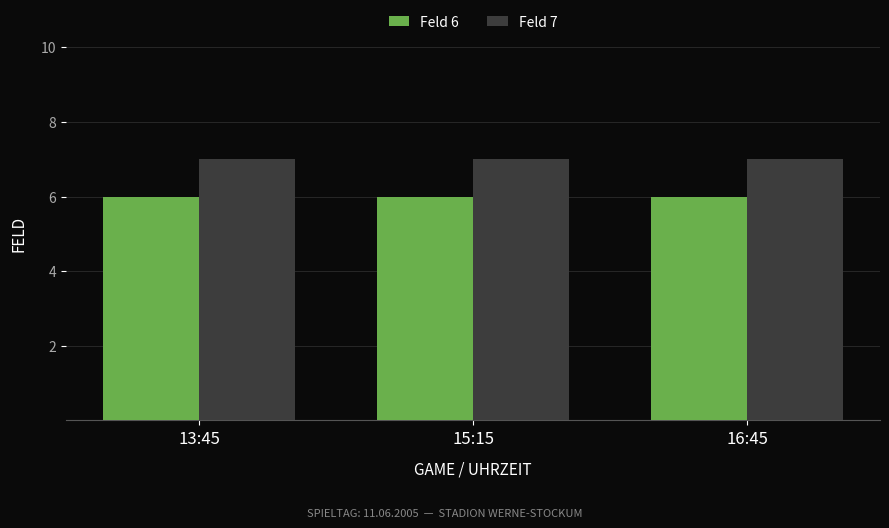

Rank the series by their maximum value, from highest to lowest.

Feld 7, Feld 6